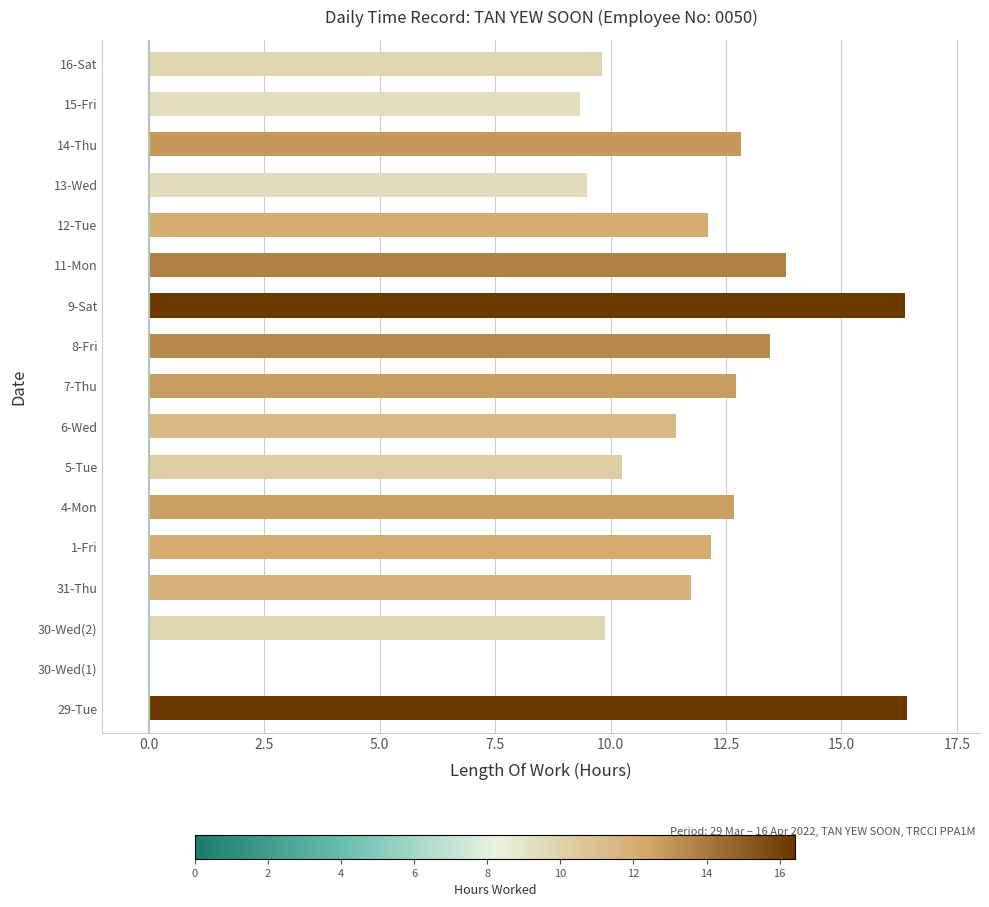

What is the sum of all values?

194.5